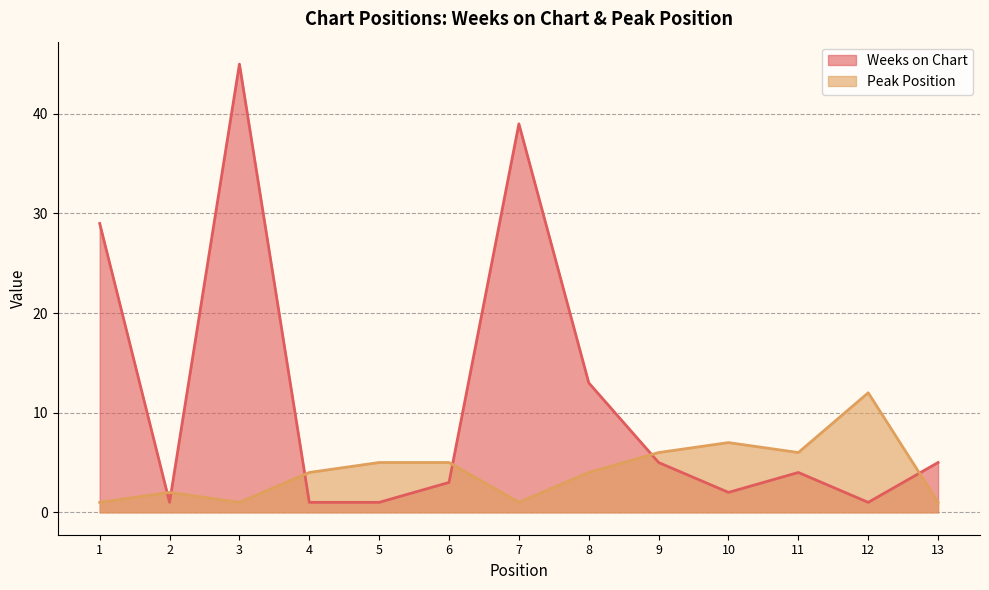

How many intersections are there between Weeks on Chart and Peak Position?

6